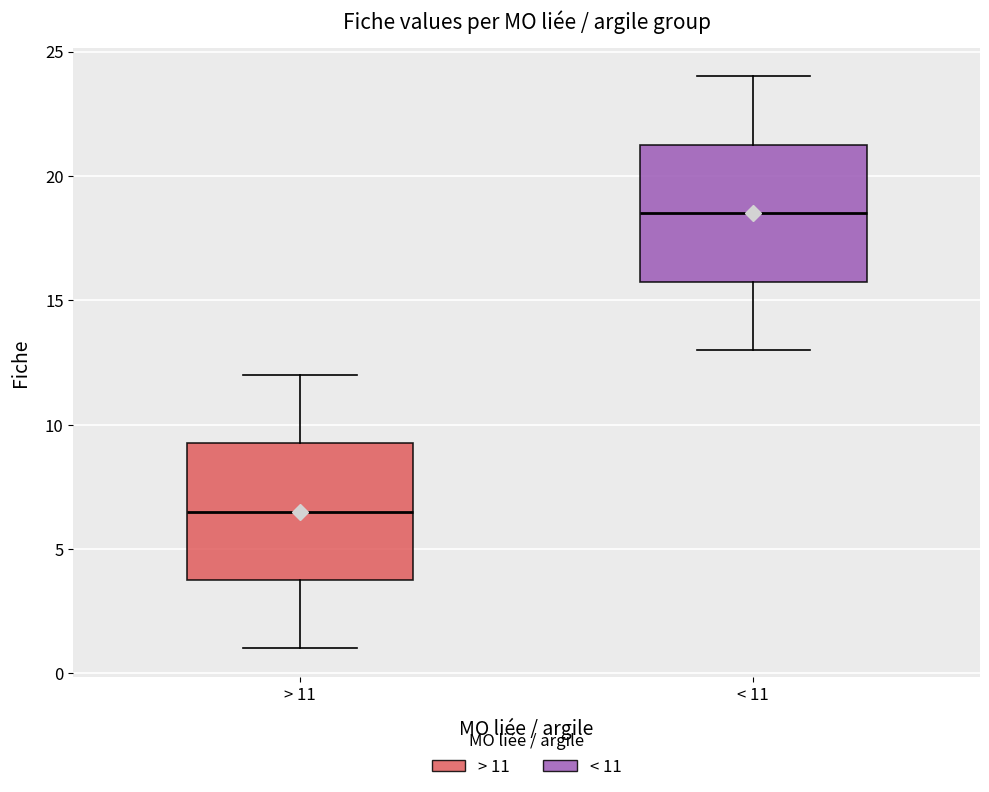

Reading left to right, transcribe this box plot: for each box, give where its median line is, the range the box spans, and where its two whiskers end, as read against the y-axis. The values are not printed on the chart, so give them approximately, as read against the axis.

> 11: median 6.5, box 4.0 to 9.5, whiskers 1.0 to 12.0
< 11: median 18.5, box 16.0 to 21.5, whiskers 13.0 to 24.0